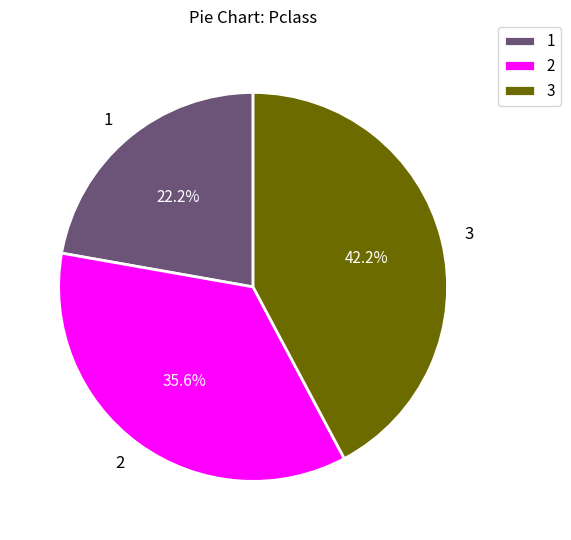

Approximately how many times larger is the value at 3 compared to 1?

1.9